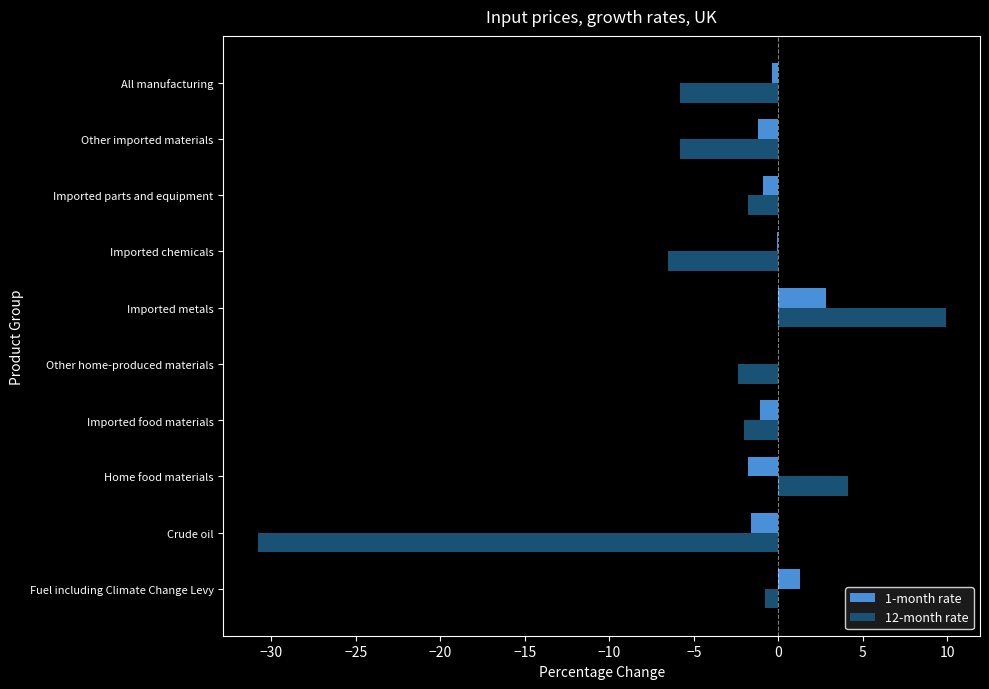

What is the sum of all 12-month rate values?

-41.9